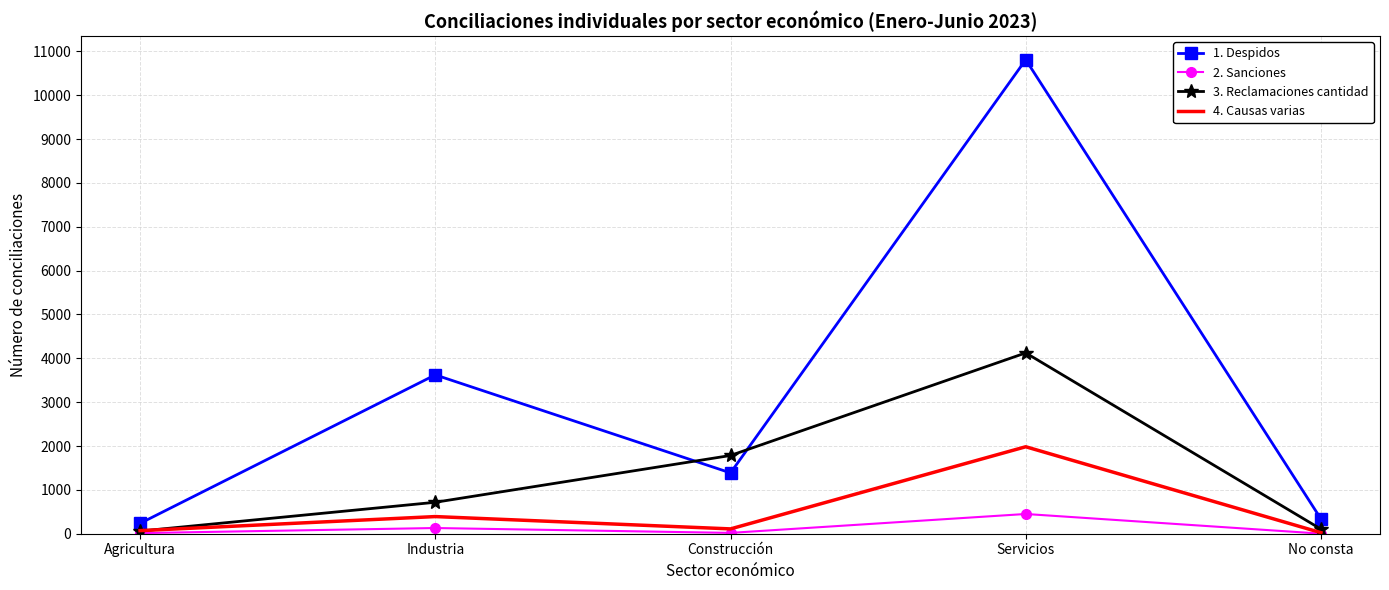

At which category is the sum across all series the highest?

Servicios